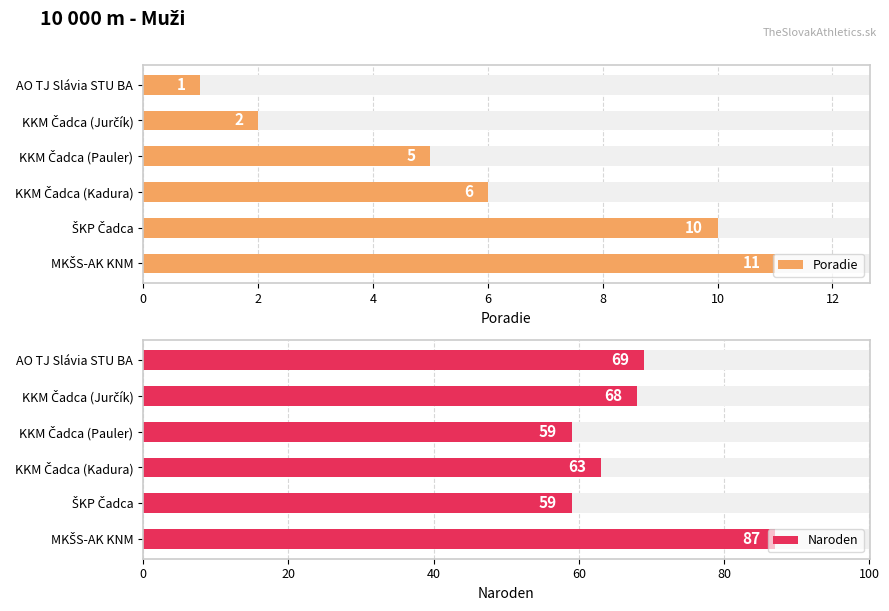

How many data points in Naroden are less than 68?

3